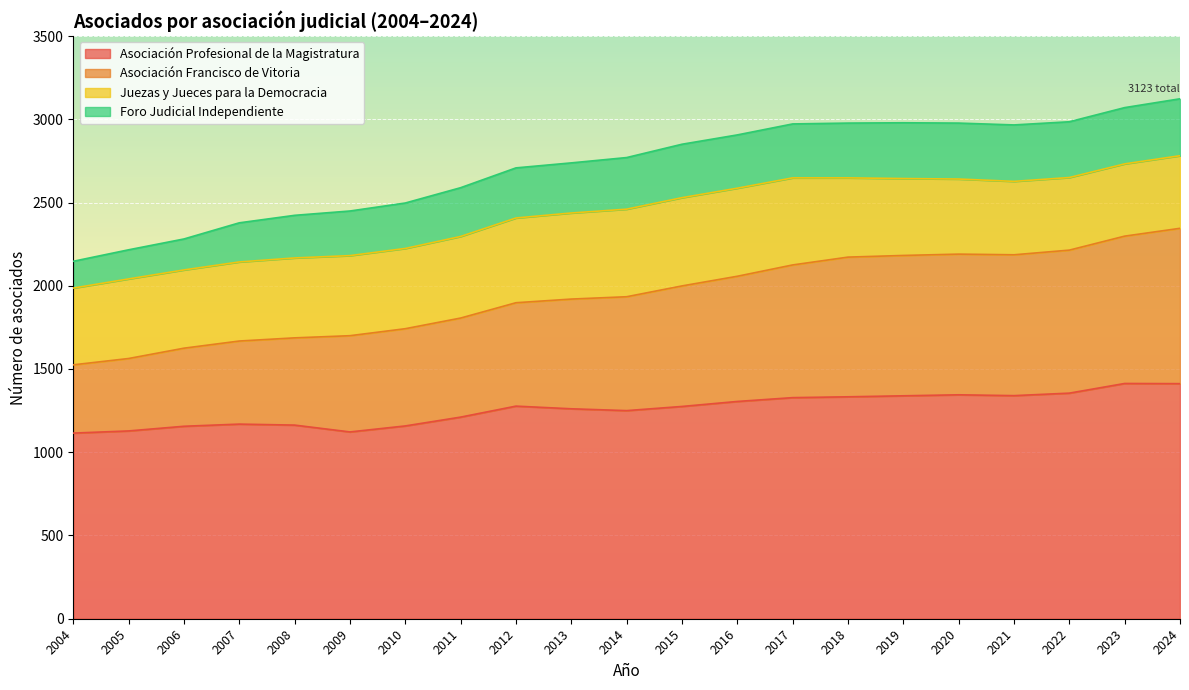

What is the total value across all series at 2019?

2979